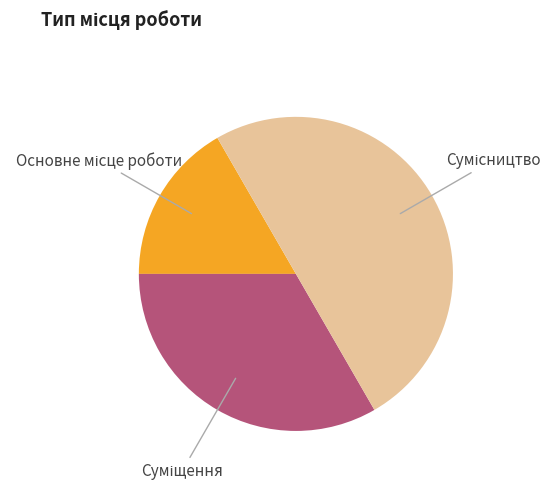

How many slices are in this pie chart?

3